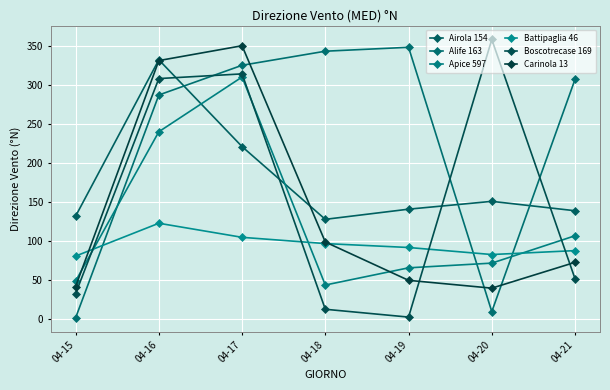

Does the chart display data point markers on the line(s)?

Yes